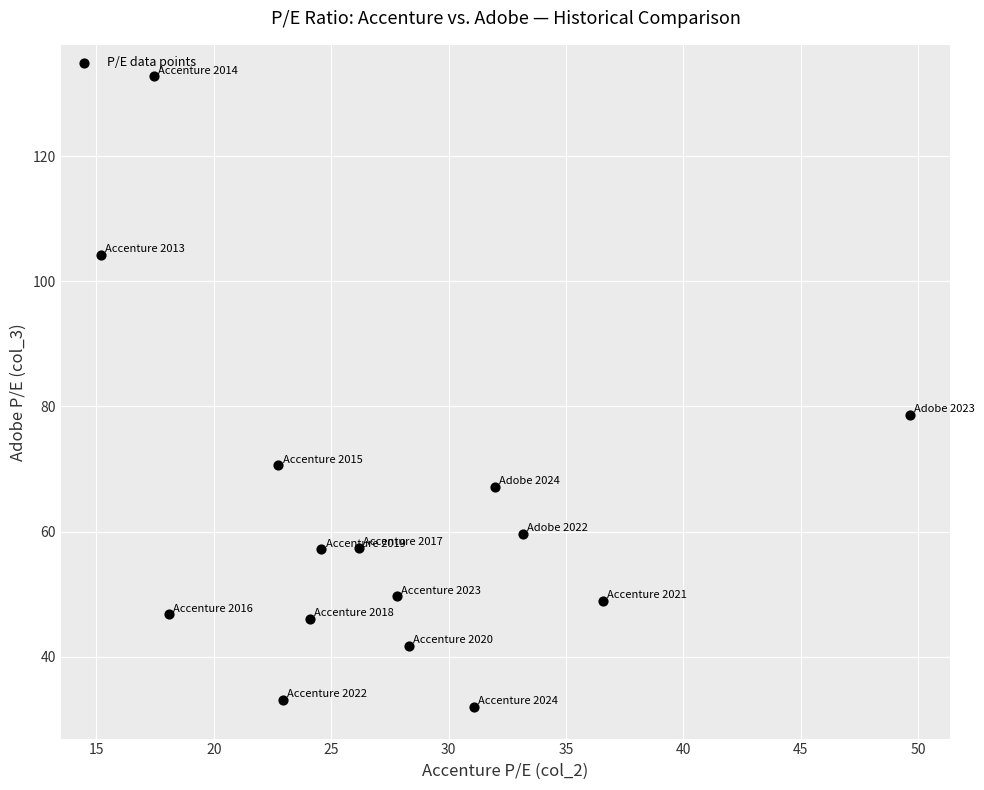

What is the range of X values (max minus min)?

34.4